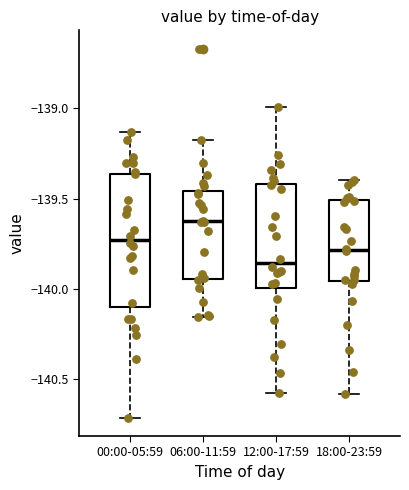

Reading left to right, transcribe this box plot: for each box, give where its median line is, the range the box spans, and where its two whiskers end, as read against the y-axis. The values are not printed on the chart, so give them approximately, as read against the axis.

00:00-05:59: median -139.75, box -140.10 to -139.35, whiskers -140.70 to -139.15
06:00-11:59: median -139.65, box -139.95 to -139.45, whiskers -140.15 to -139.20
12:00-17:59: median -139.85, box -140.00 to -139.40, whiskers -140.60 to -139.00
18:00-23:59: median -139.80, box -139.95 to -139.50, whiskers -140.60 to -139.40